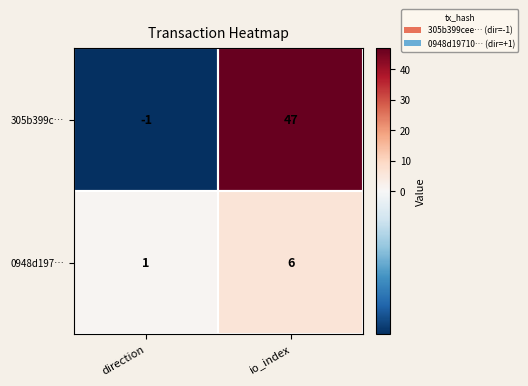

At which label does 305b399c… reach its peak?

io_index